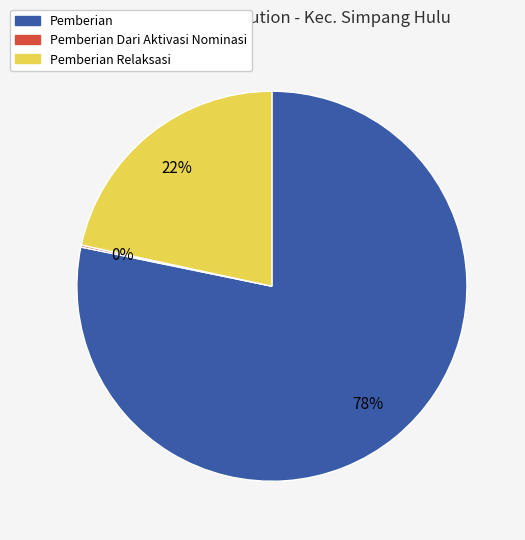

To the nearest percent, what is the difference between the largest and smallest slice percentages?

78%